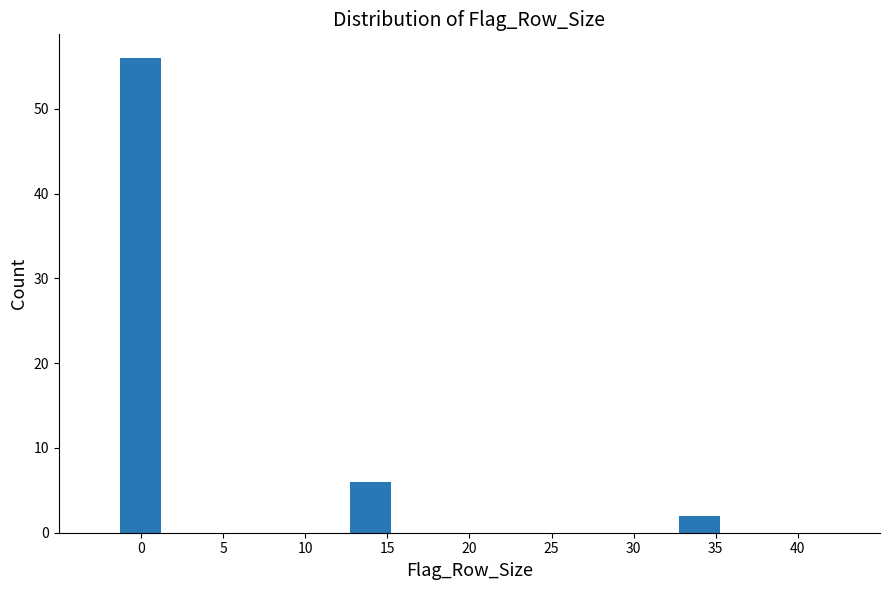

Reading left to right, list all the values displayed in this chart.

0=56	15=6	35=2